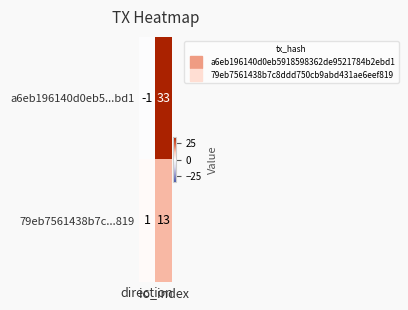

Rank the series by their maximum value, from highest to lowest.

a6eb196140d0eb5...bd1, 79eb7561438b7c...819